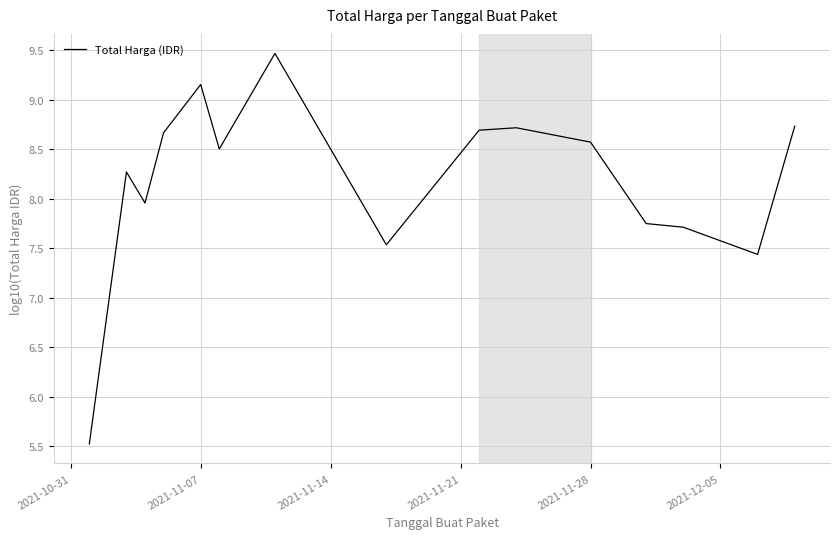

What is the difference between the maximum and minimum values?

3.9